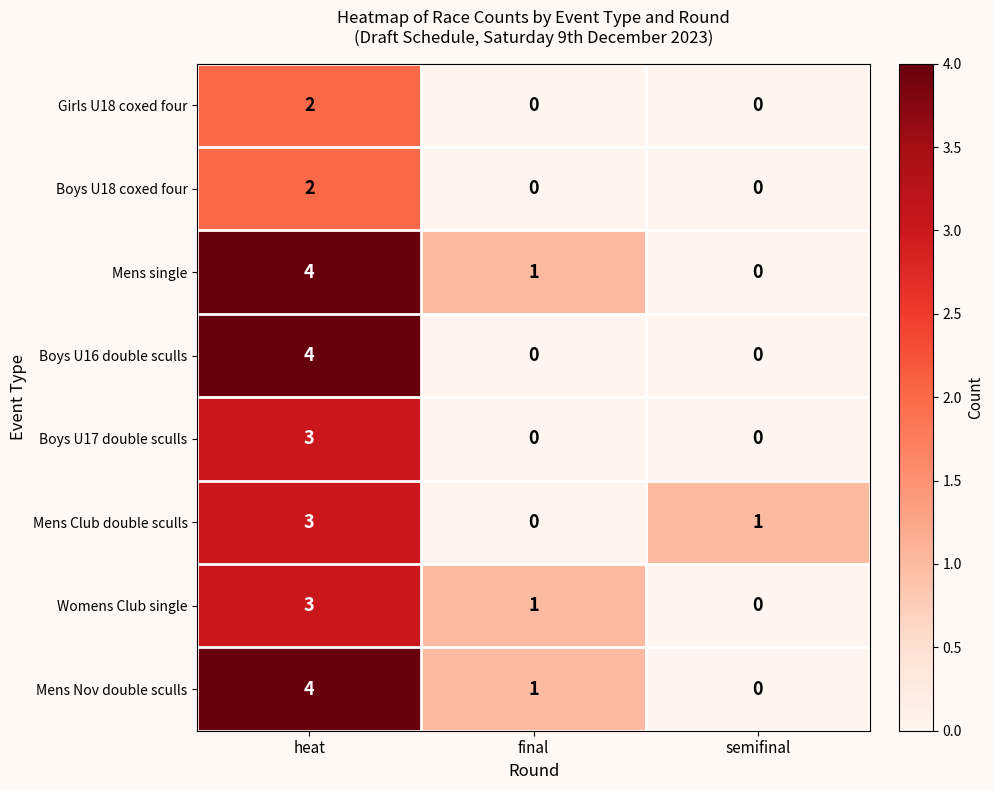

The value of Girls U18 coxed four at final is 0. True or false?

True